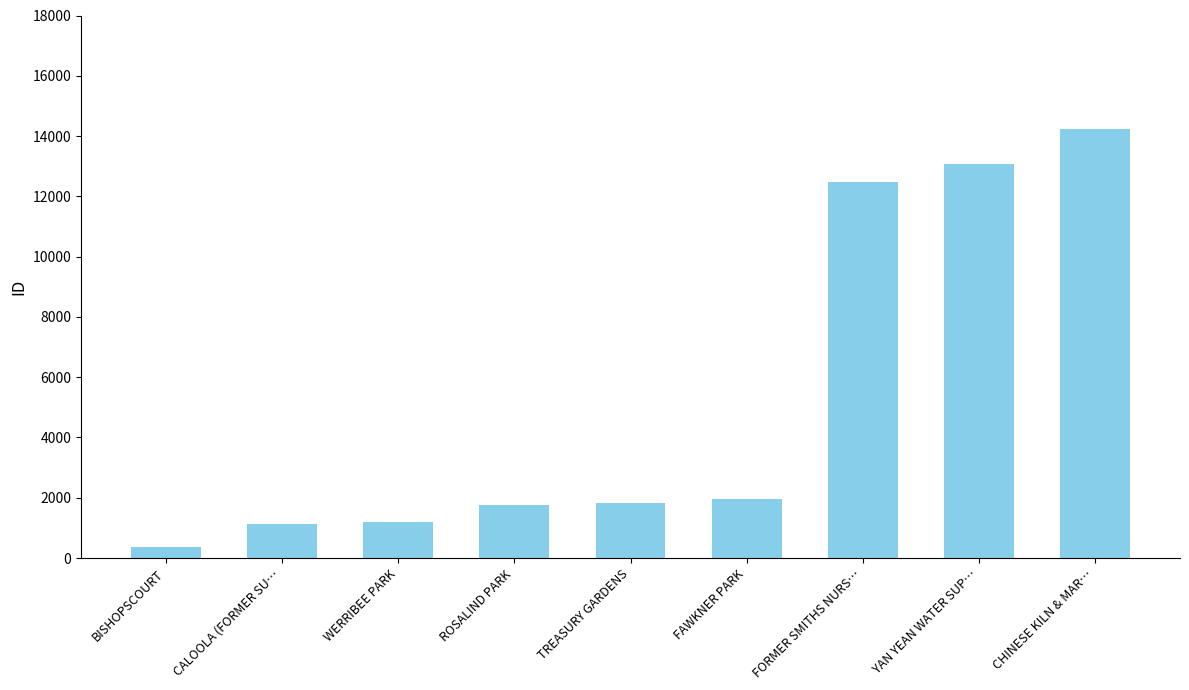

What position from the right is BISHOPSCOURT?

9